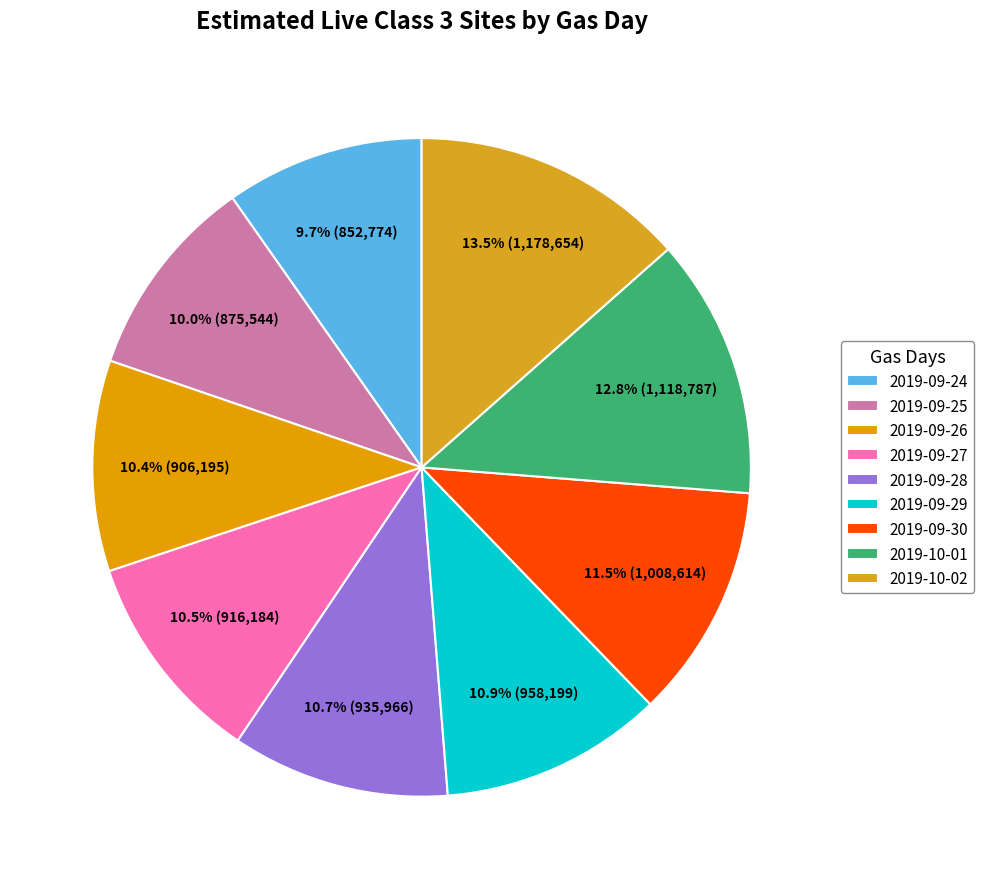

Which slice is the largest?

2019-10-02